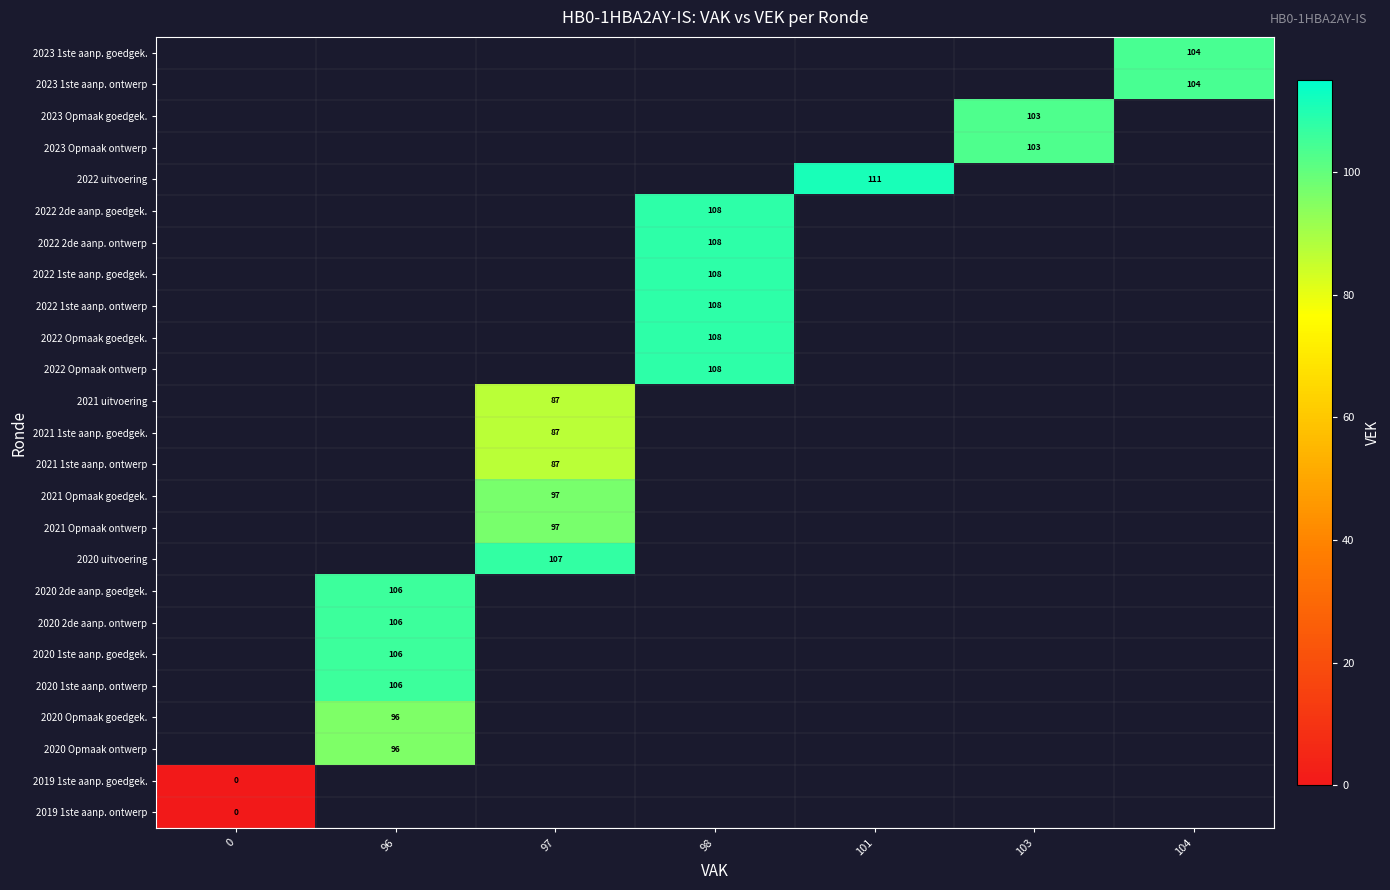

How many data points does each series have?

7